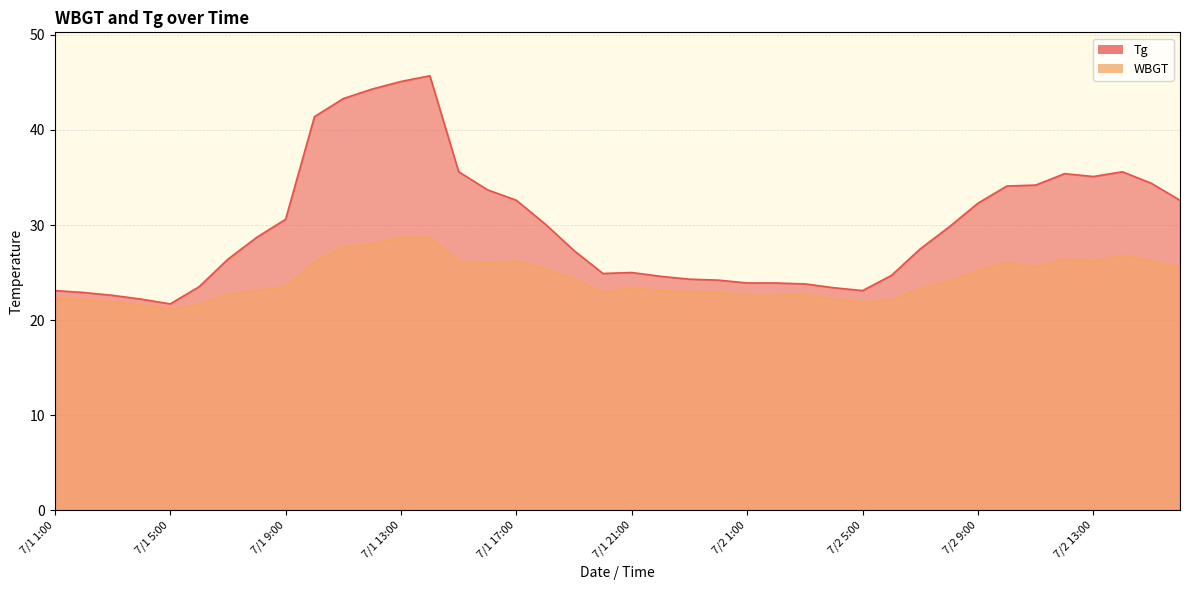

At which label is Tg closest to 33?

7/1 17:00